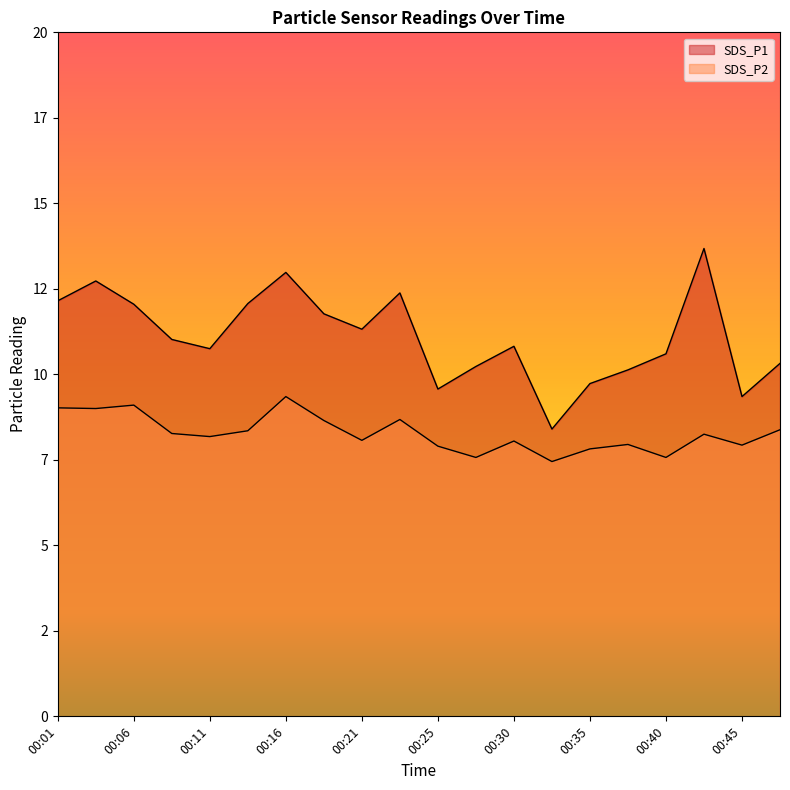

At 00:06, list the series in order from smallest to largest.

SDS_P2, SDS_P1